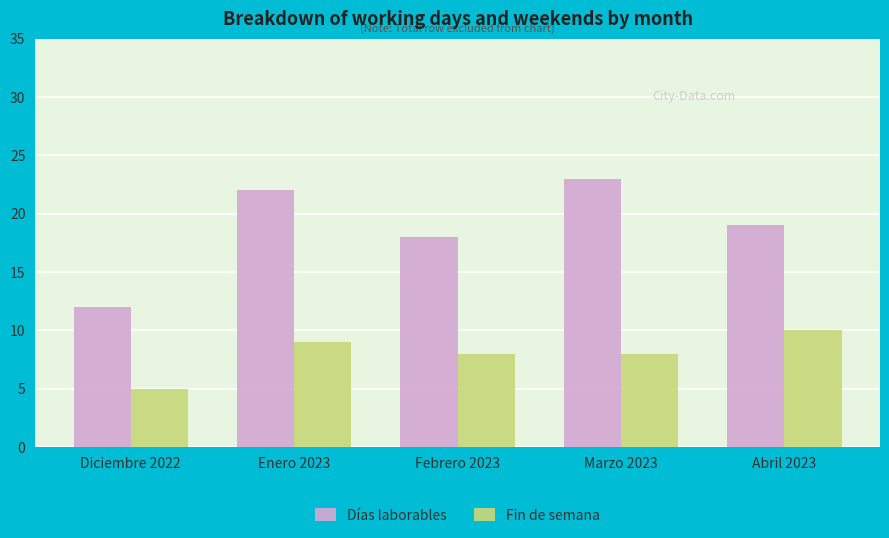

The Días laborables series shows 12 at Abril 2023. True or false?

False